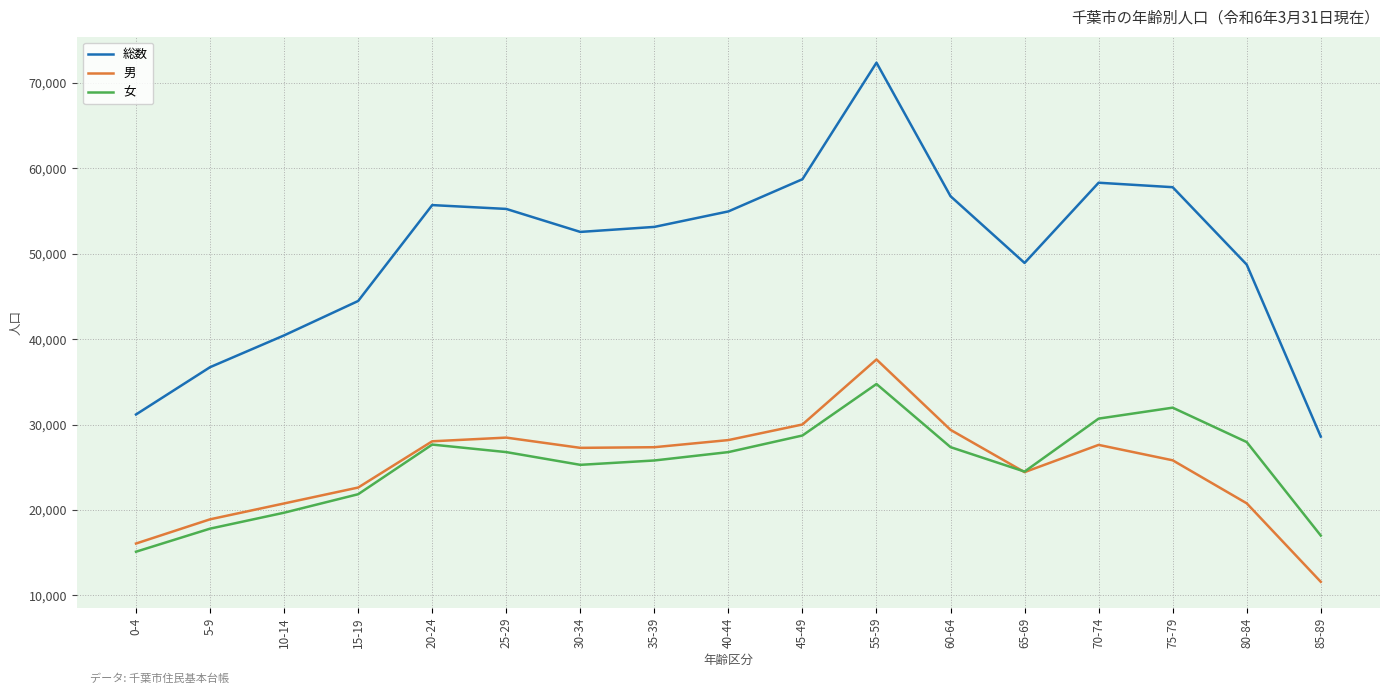

Which series has the largest total across all categories?

総数